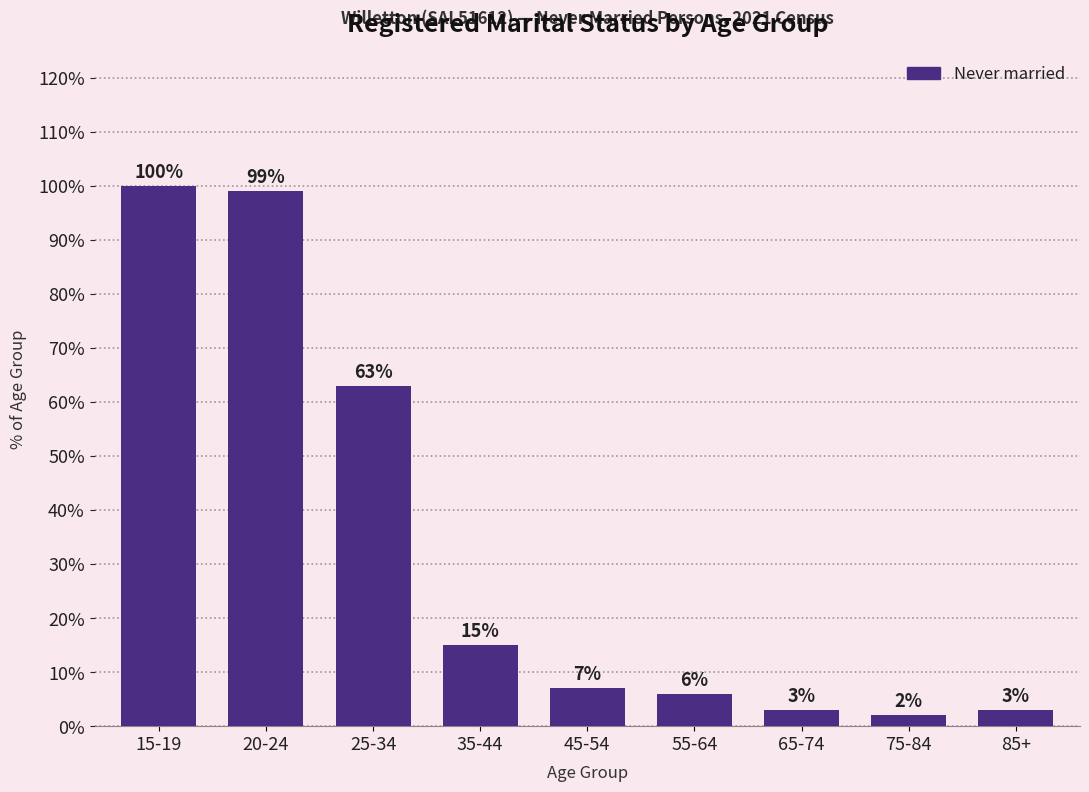

What is the greatest value displayed?

100